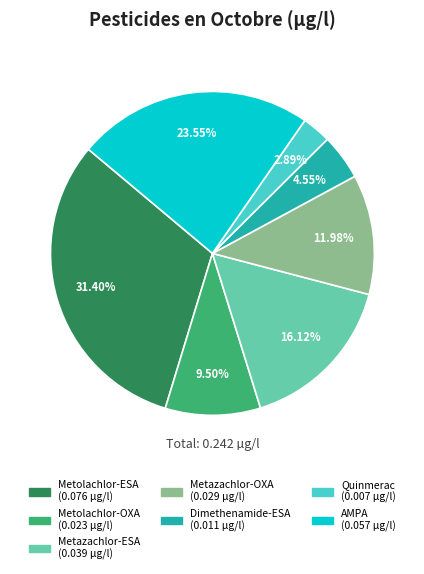

Is it true that AMPA is 14% of the pie?

False